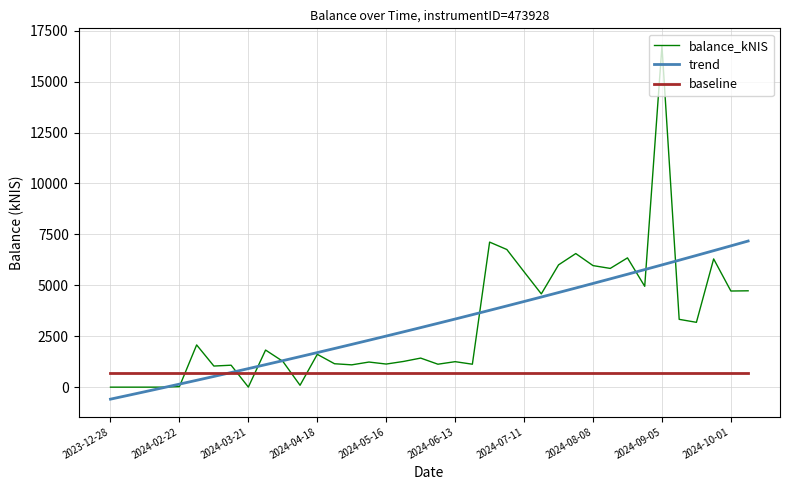

List the series in order of their peak value, lowest first.

baseline, trend, balance_kNIS